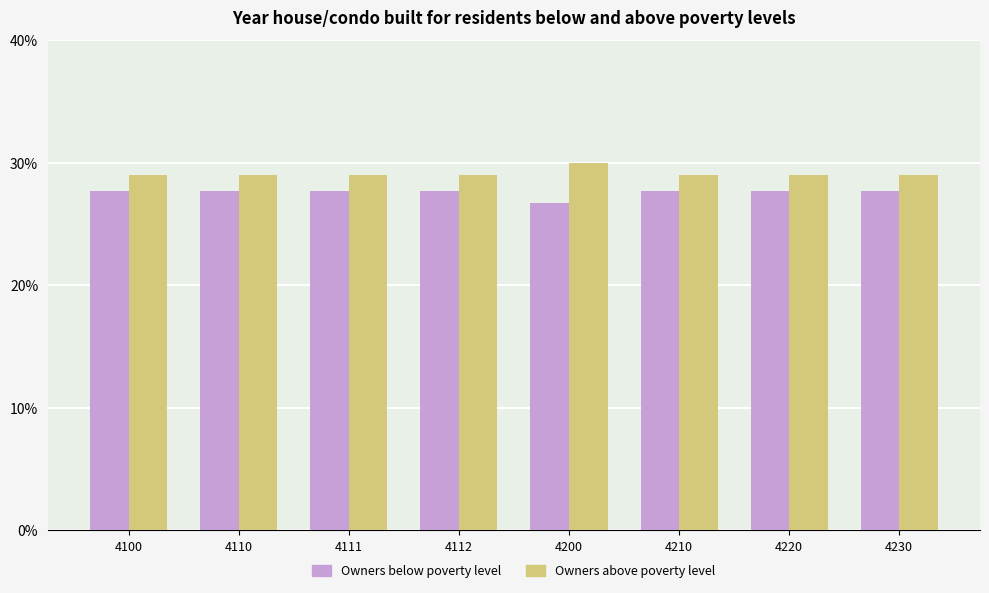

What is the difference between the highest and lowest values at 4200?

3.3